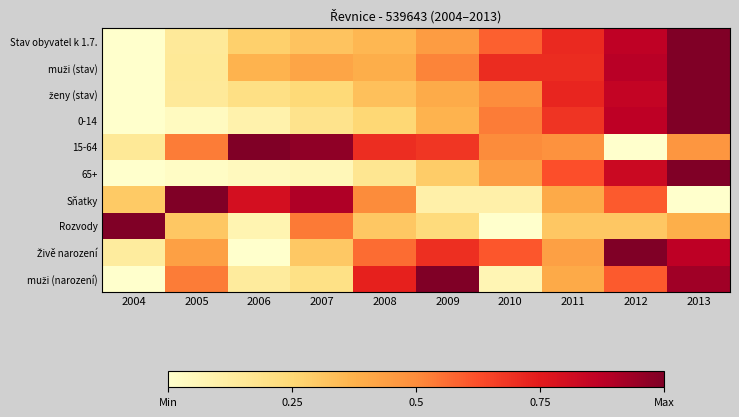

List the series in order of their peak value, highest first.

Stav obyvatel k 1.7., muži (stav), ženy (stav), 0-14, 15-64, 65+, Sňatky, Rozvody, Živě narození, muži (narození)